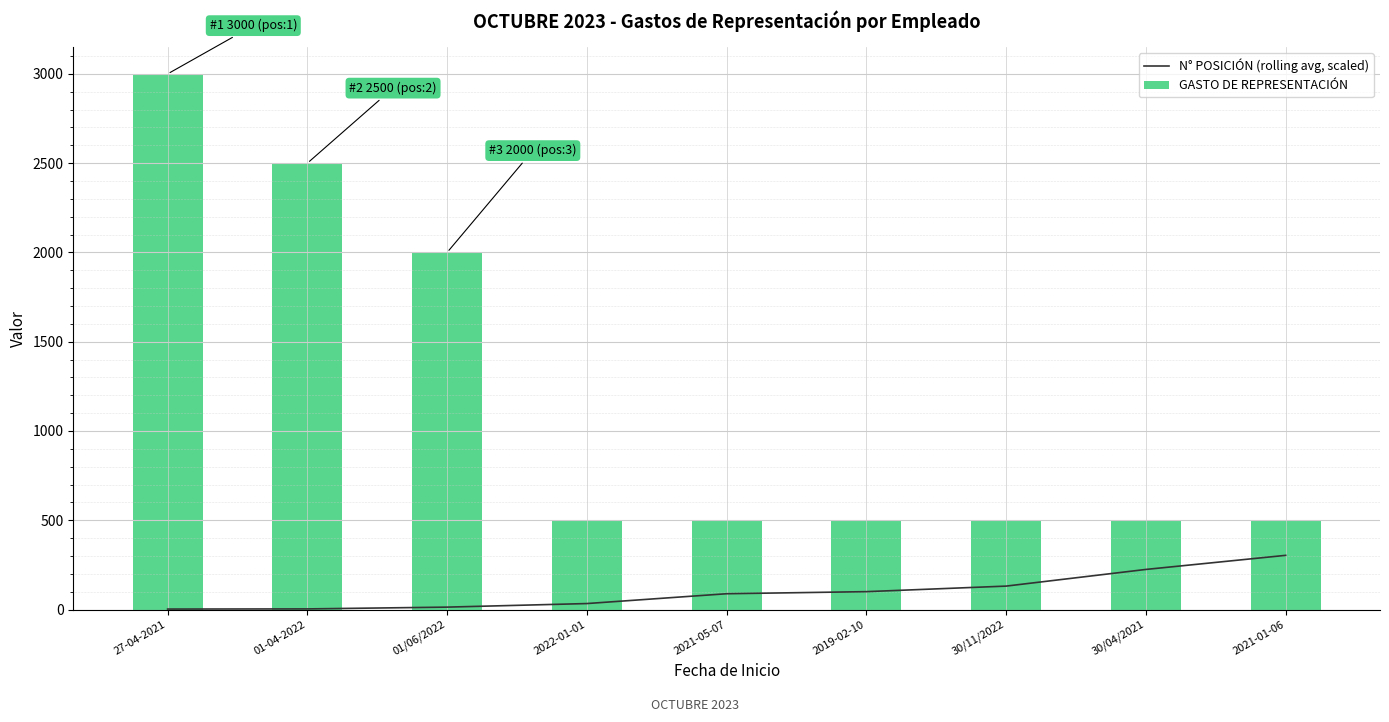

How many data points in N° POSICIÓN (rolling avg, scaled) are above 88?

5